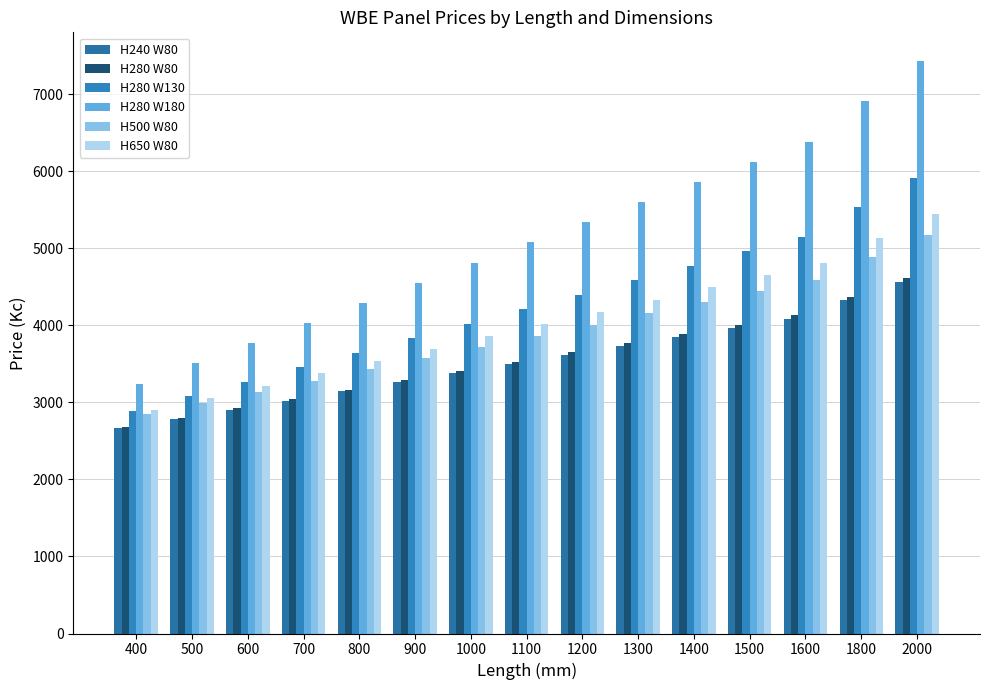

Where does the H240 W80 series first go above 3496?

1200